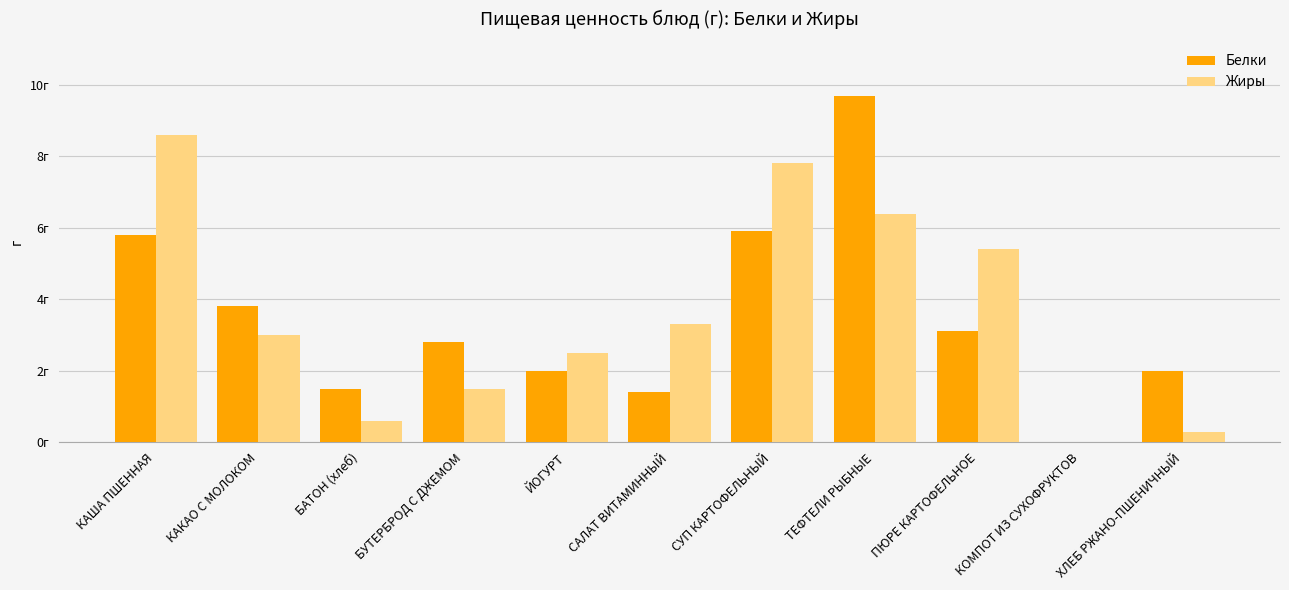

Which has a higher value, БУТЕРБРОД С ДЖЕМОМ or КОМПОТ ИЗ СУХОФРУКТОВ?

БУТЕРБРОД С ДЖЕМОМ